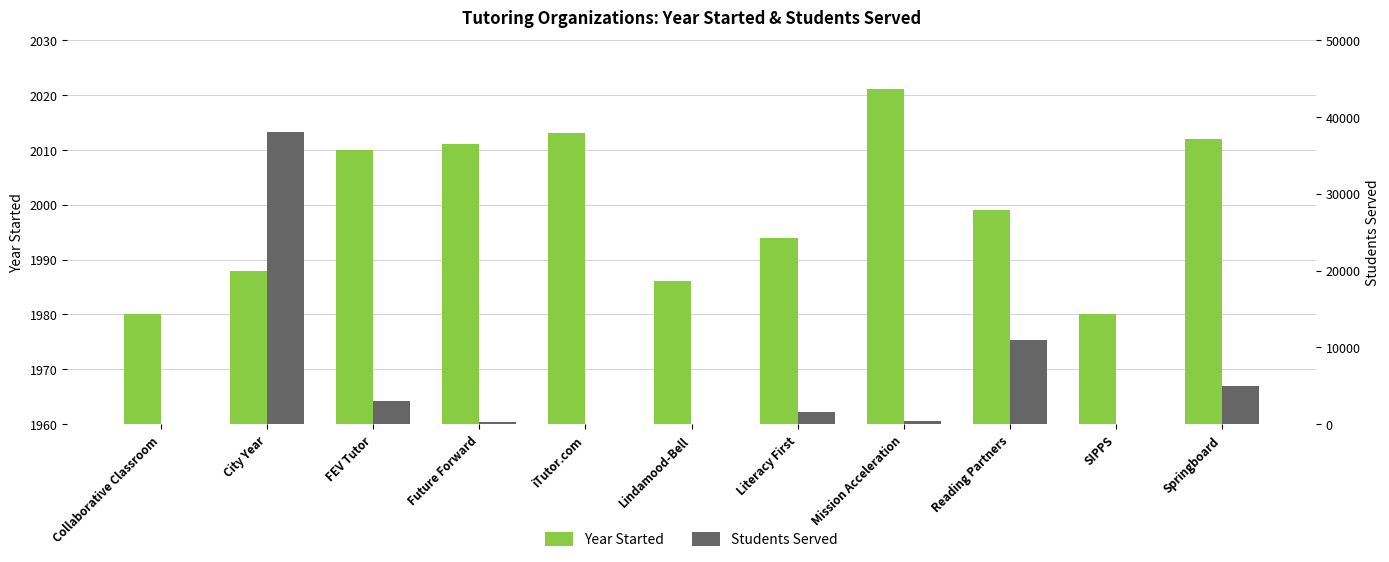

What is the average value of the Students Served series?

5384